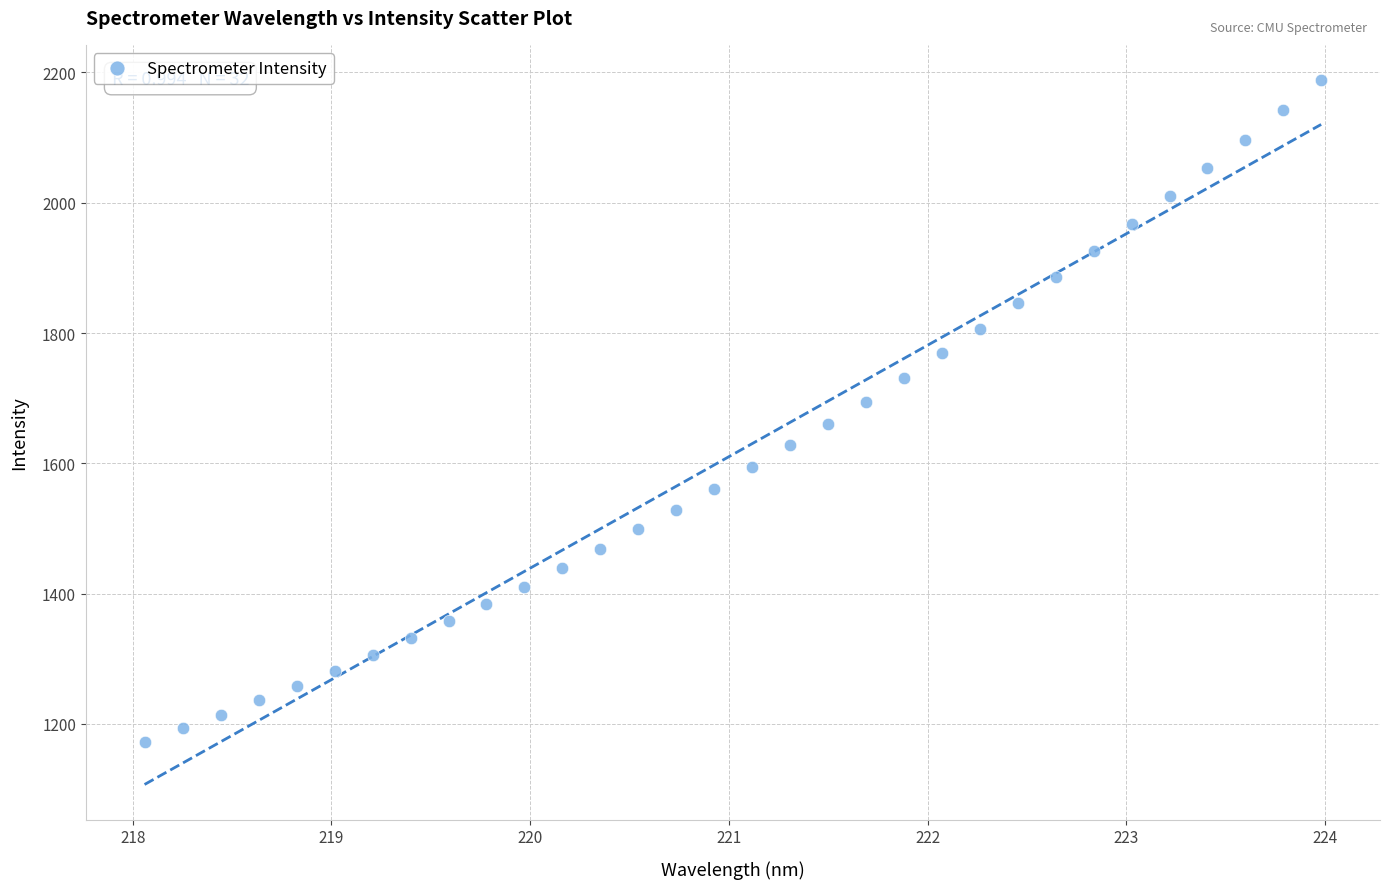

What is the range of Y values (max minus min)?

1015.6